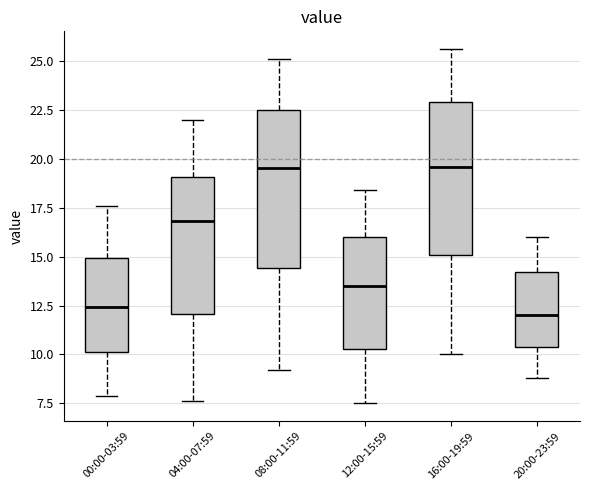

Reading left to right, transcribe this box plot: for each box, give where its median line is, the range the box spans, and where its two whiskers end, as read against the y-axis. The values are not printed on the chart, so give them approximately, as read against the axis.

00:00-03:59: median 12.5, box 10.0 to 15.0, whiskers 8.0 to 17.5
04:00-07:59: median 17.0, box 12.0 to 19.0, whiskers 7.5 to 22.0
08:00-11:59: median 19.5, box 14.5 to 22.5, whiskers 9.0 to 25.0
12:00-15:59: median 13.5, box 10.5 to 16.0, whiskers 7.5 to 18.5
16:00-19:59: median 19.5, box 15.0 to 23.0, whiskers 10.0 to 25.5
20:00-23:59: median 12.0, box 10.5 to 14.0, whiskers 9.0 to 16.0